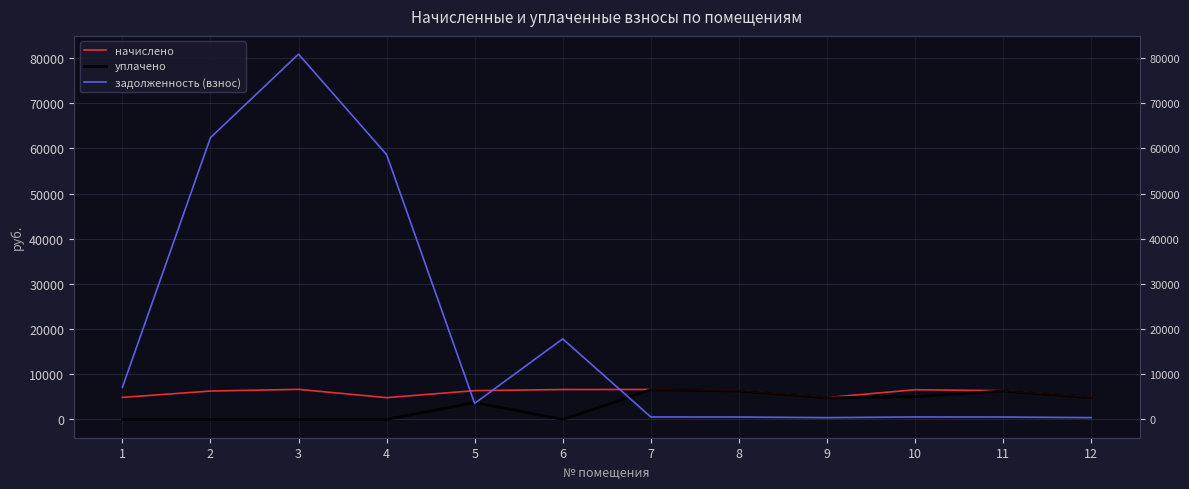

What is the total value across all series at 6?

24455.4